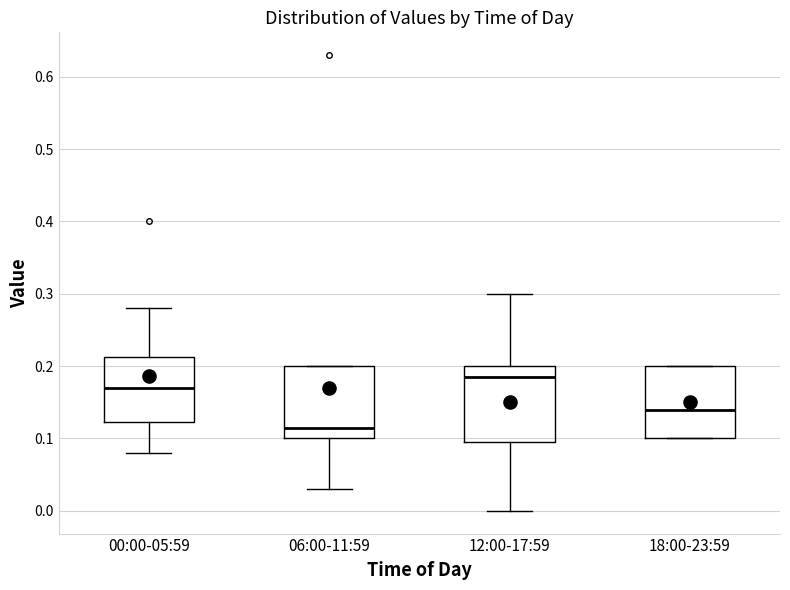

Where is the upper edge of the box for 18:00-23:59 on the y-axis? The values are not printed on the chart, so give them approximately, as read against the axis.

0.20